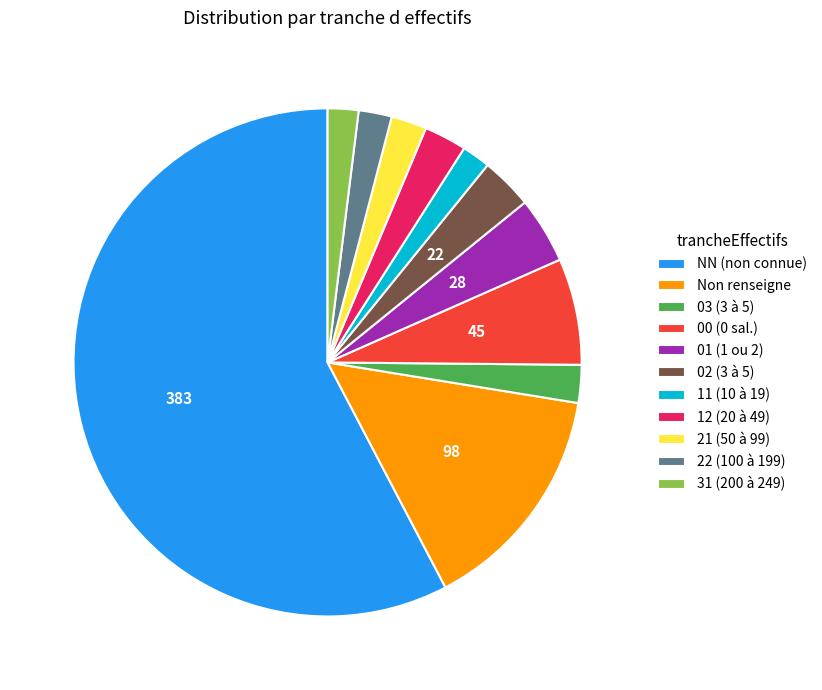

Between 21 (50 à 99) and Non renseigne, which is larger?

Non renseigne